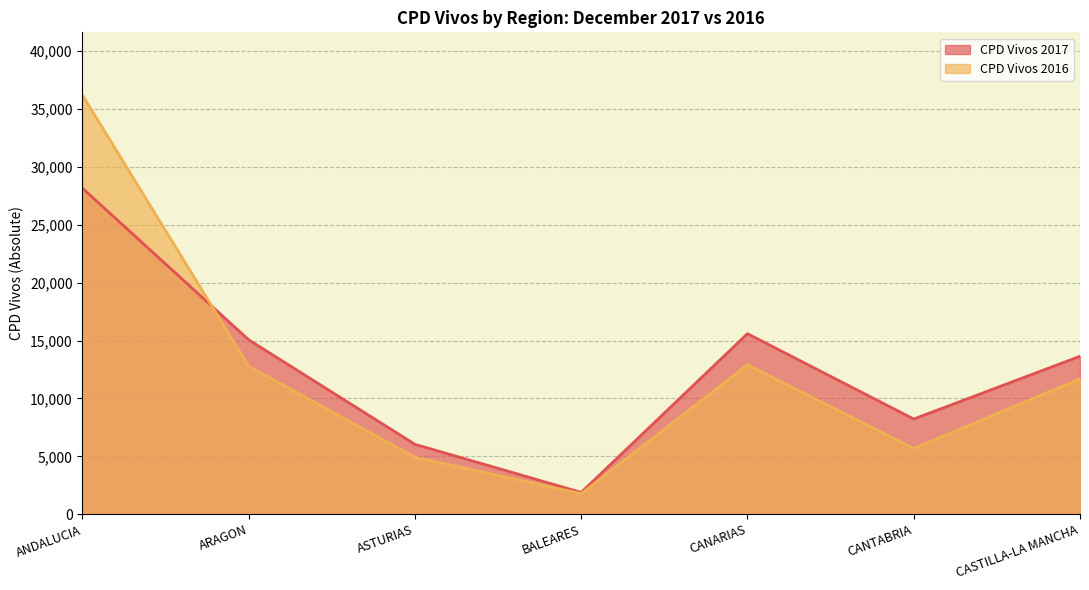

Read the CPD Vivos 2017 value at ANDALUCIA.

28166